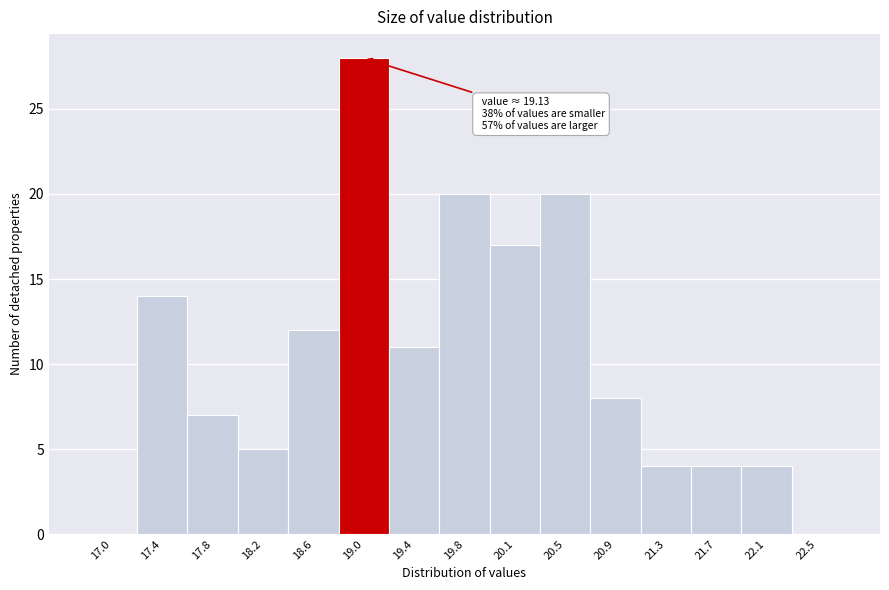

Which range on the x-axis has the tallest bar?

18.75 to 19.15